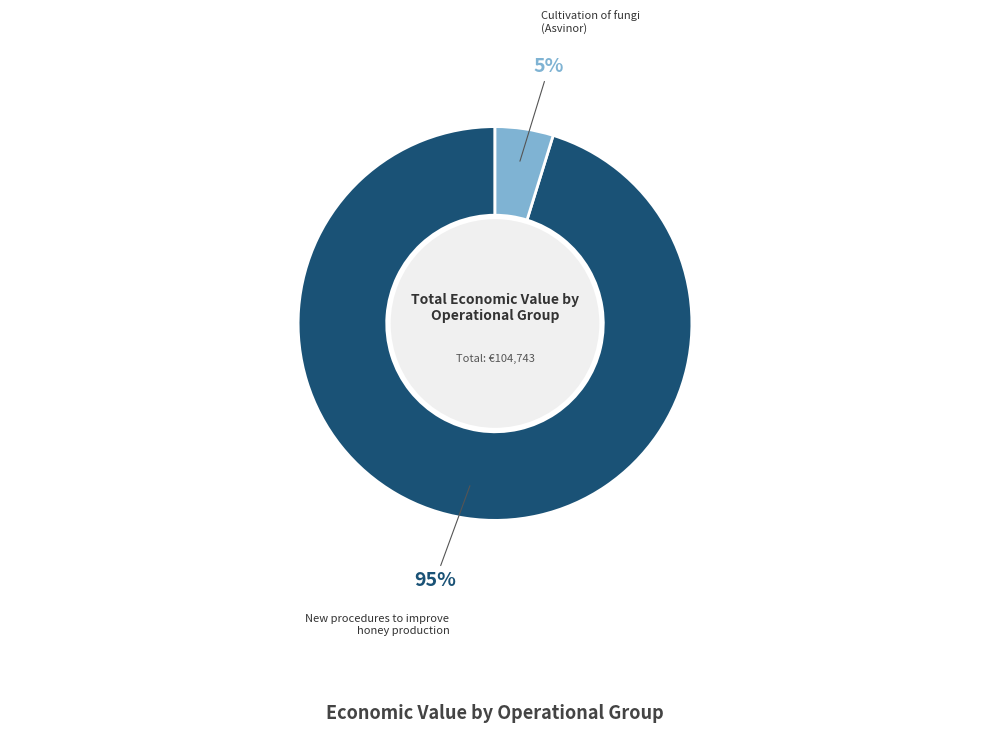

Is there a majority slice in this chart?

Yes